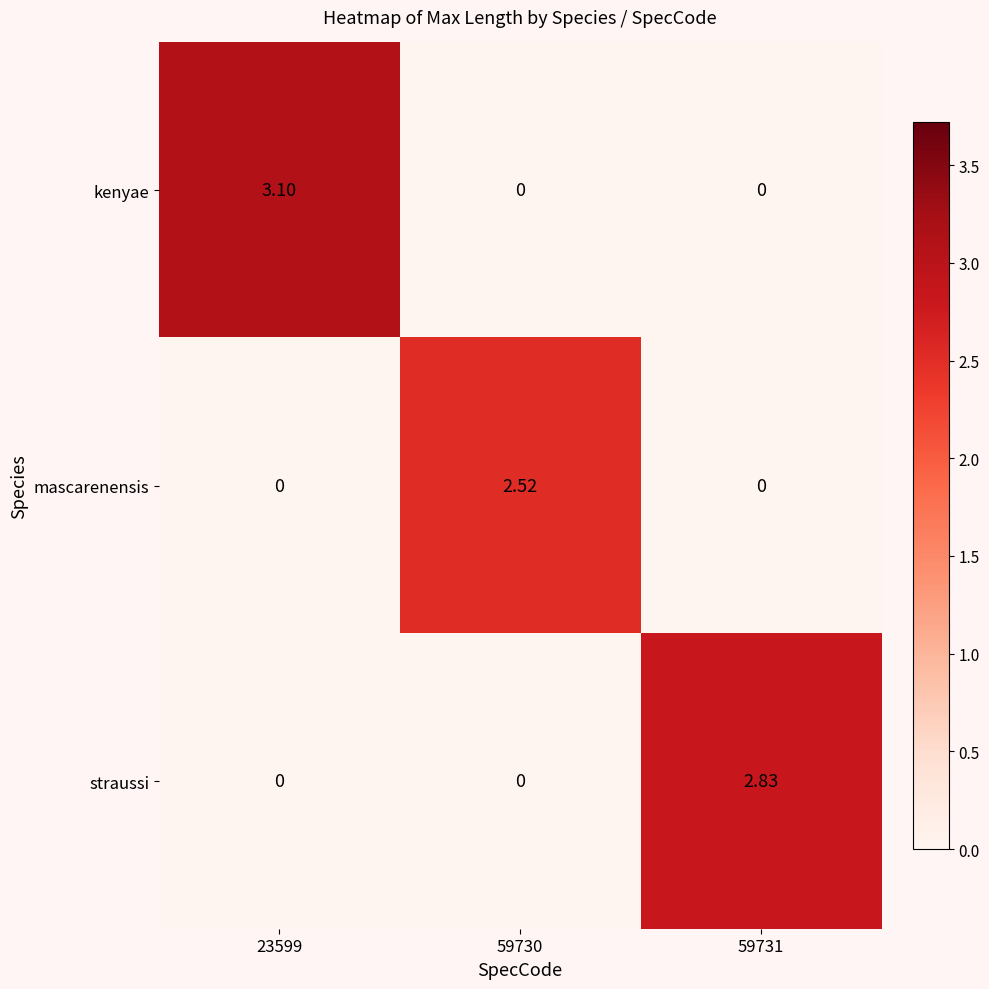

Which series has the largest total across all categories?

kenyae